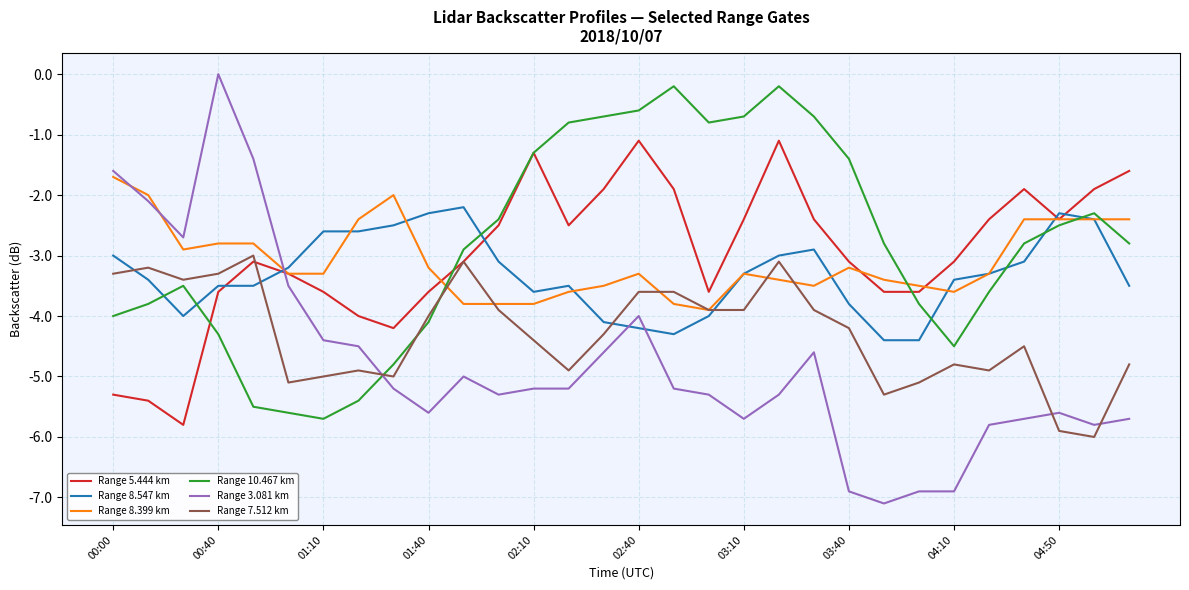

Which series ends up on top after the final intersection of Range 3.081 km and Range 7.512 km?

Range 7.512 km